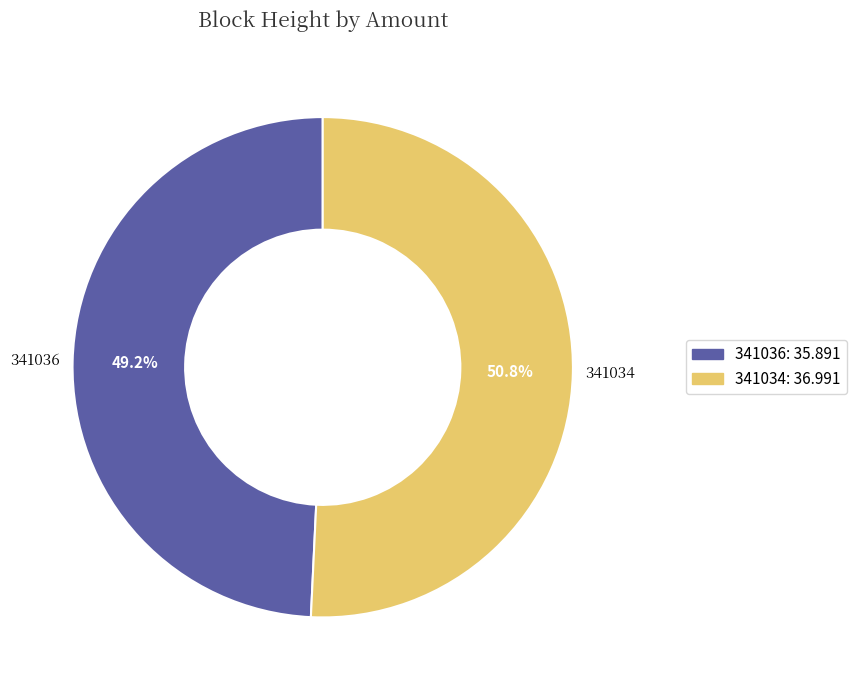

Rank the categories by value from lowest to highest.

341036, 341034